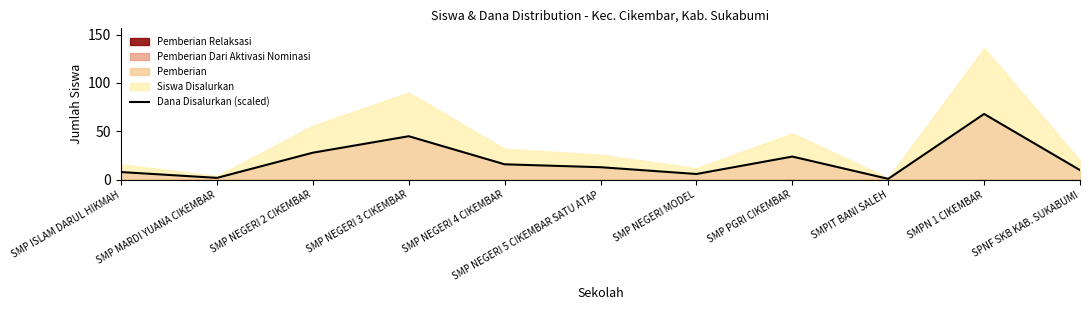

True or false: the data shows 1 at SMPIT BANI SALEH.

True